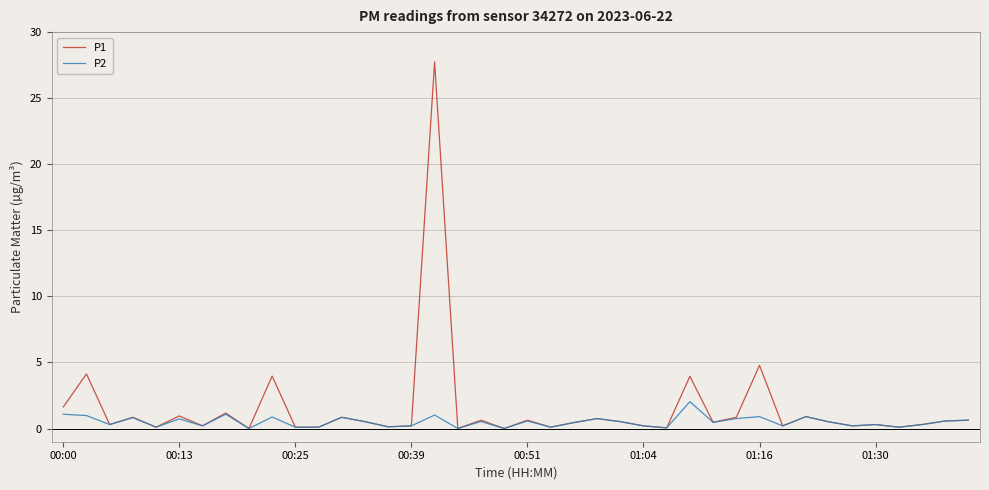

What is the highest value of the P1 series?

27.8